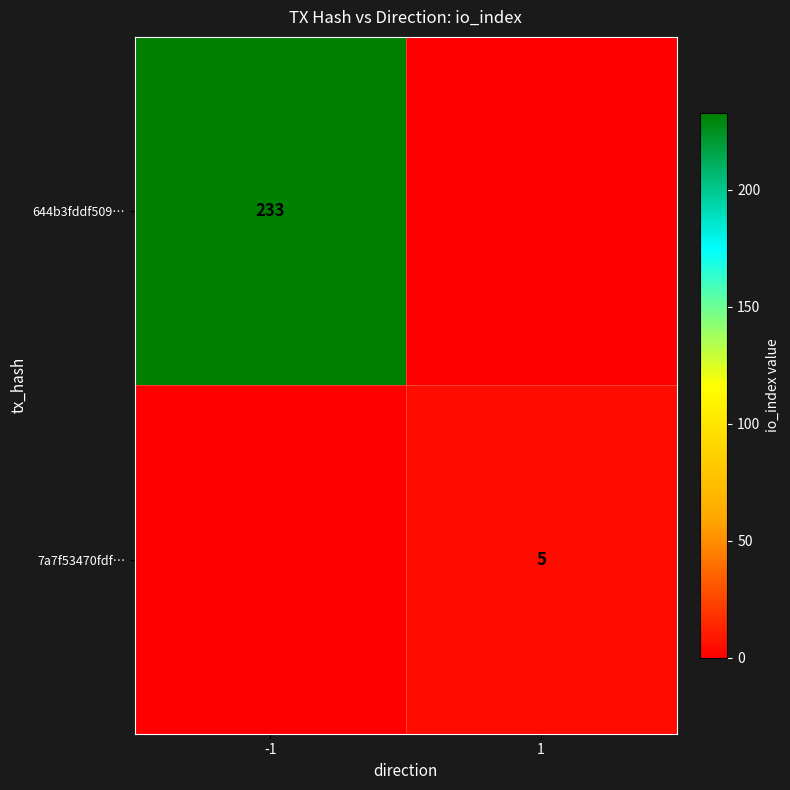

The 644b3fddf509… series shows 233 at -1. True or false?

True